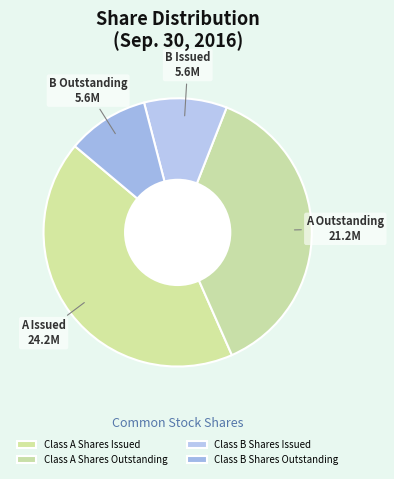

What percentage do Class A Shares Issued and Class B Shares Outstanding together represent?

52.6%